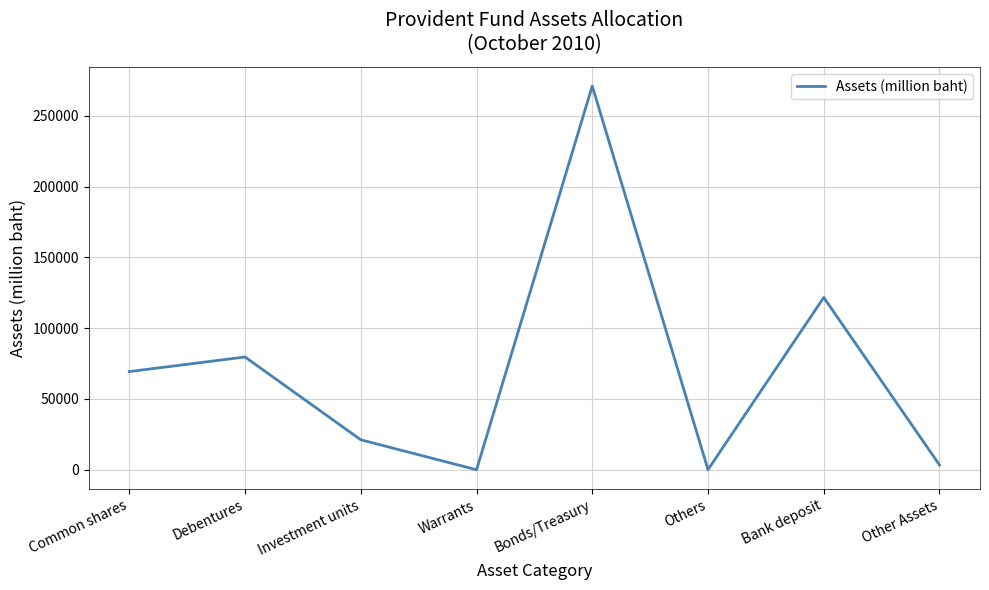

What is the ratio of the value at Debentures to the value at Other Assets?

23.2